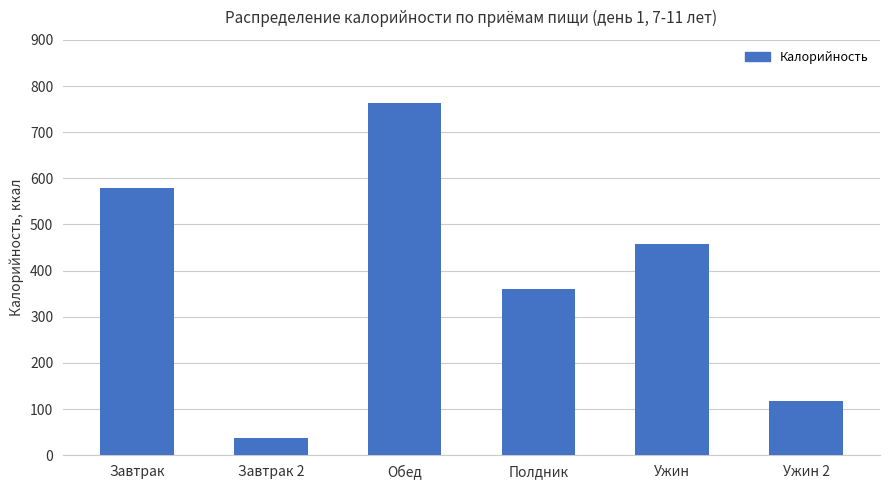

Between Завтрак 2 and Завтрак, which is larger?

Завтрак